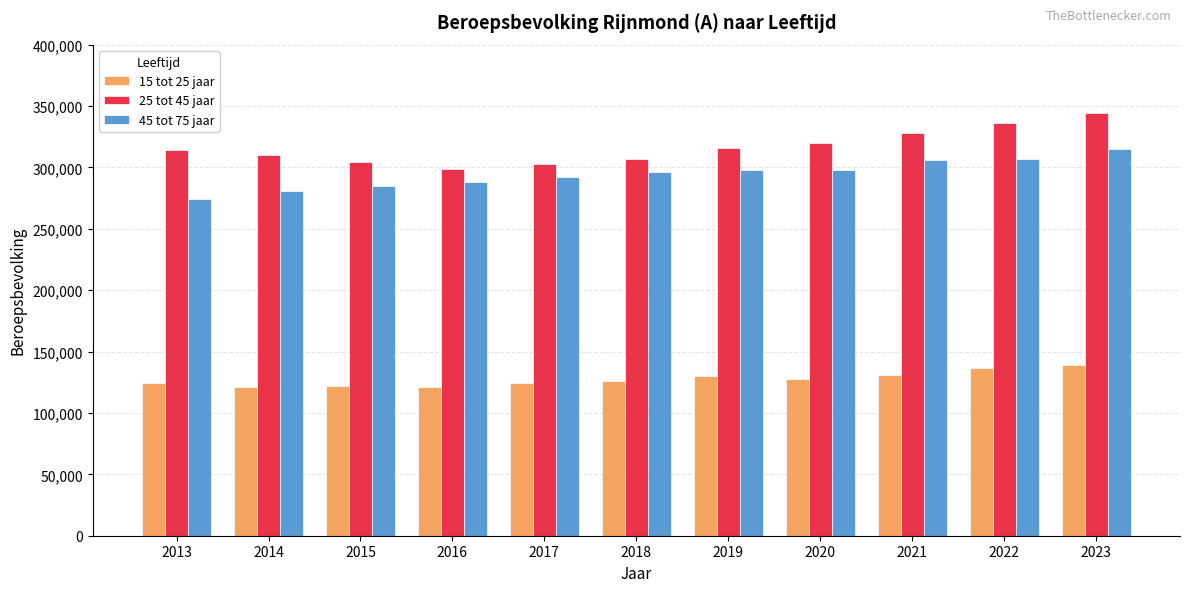

True or false: 15 tot 25 jaar has a value of 128000 at 2020.

True